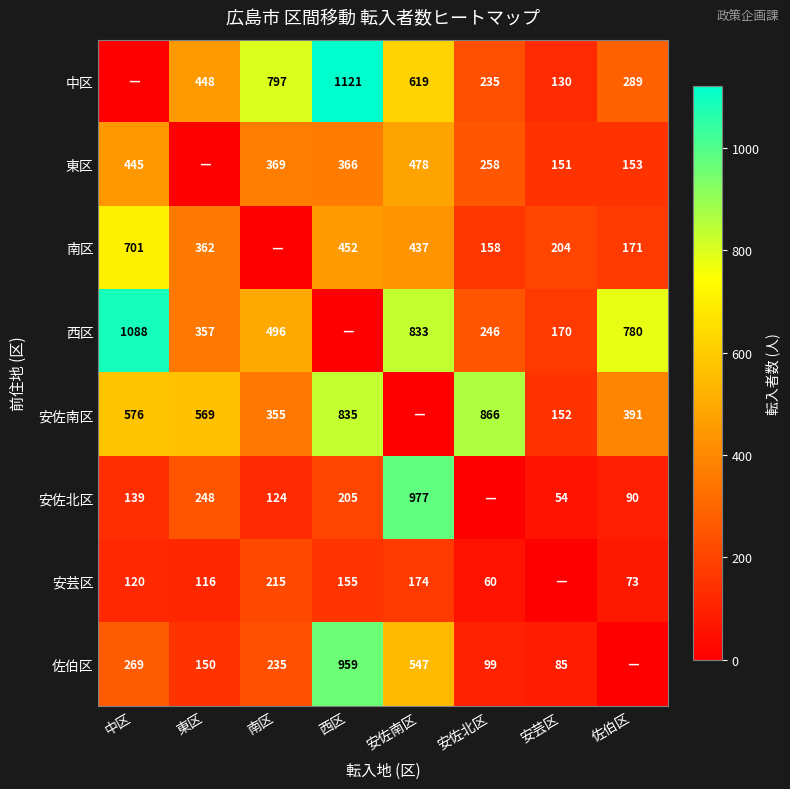

What is the sum of the 安佐南区 values at 安芸区 and 南区?

507